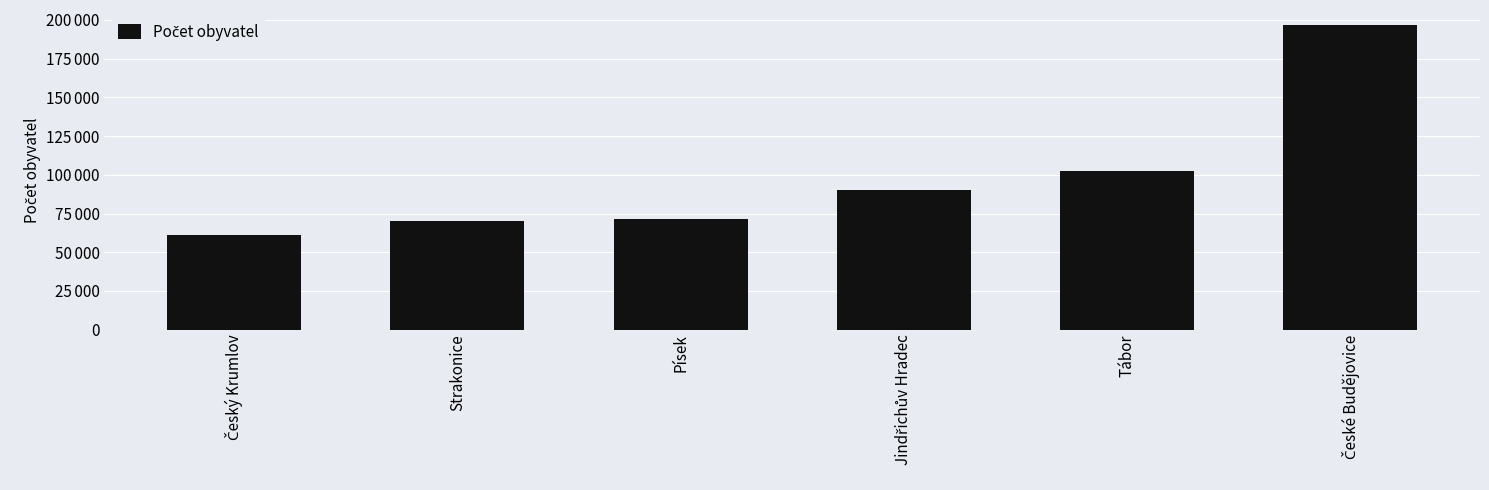

Does the chart contain any negative values?

No